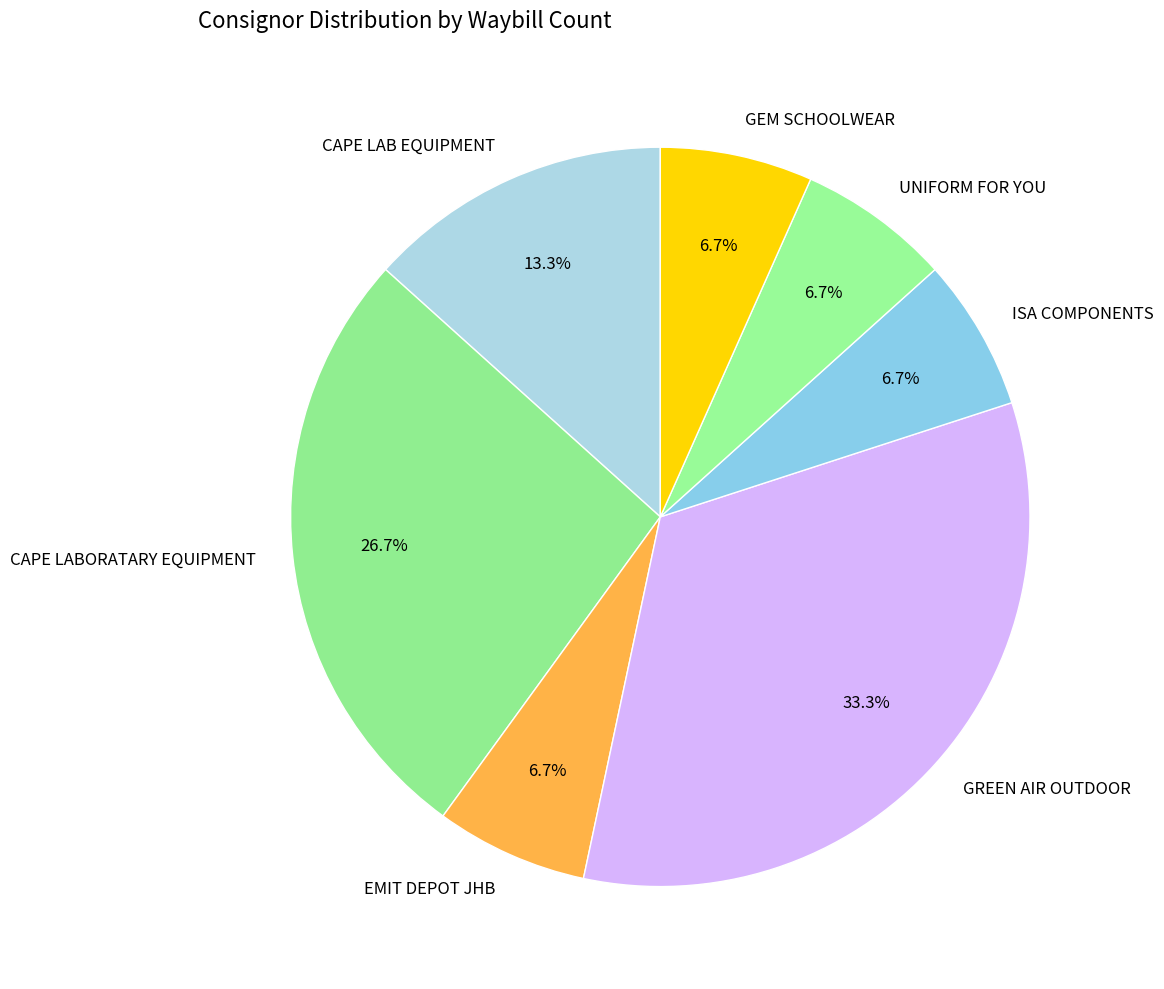

Is there any slice that represents more than half of the pie?

No